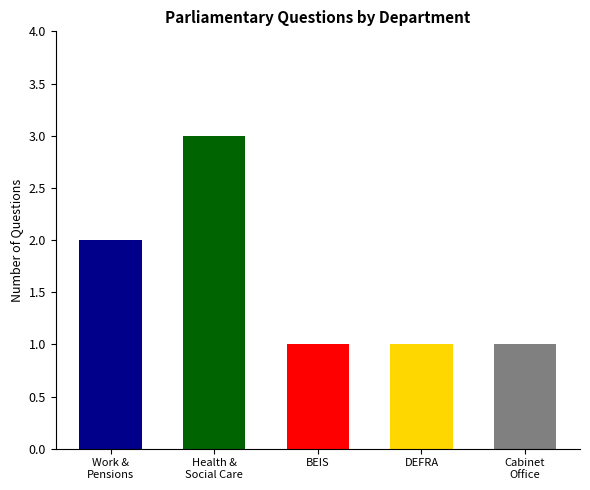

How many series are shown in this chart?

1